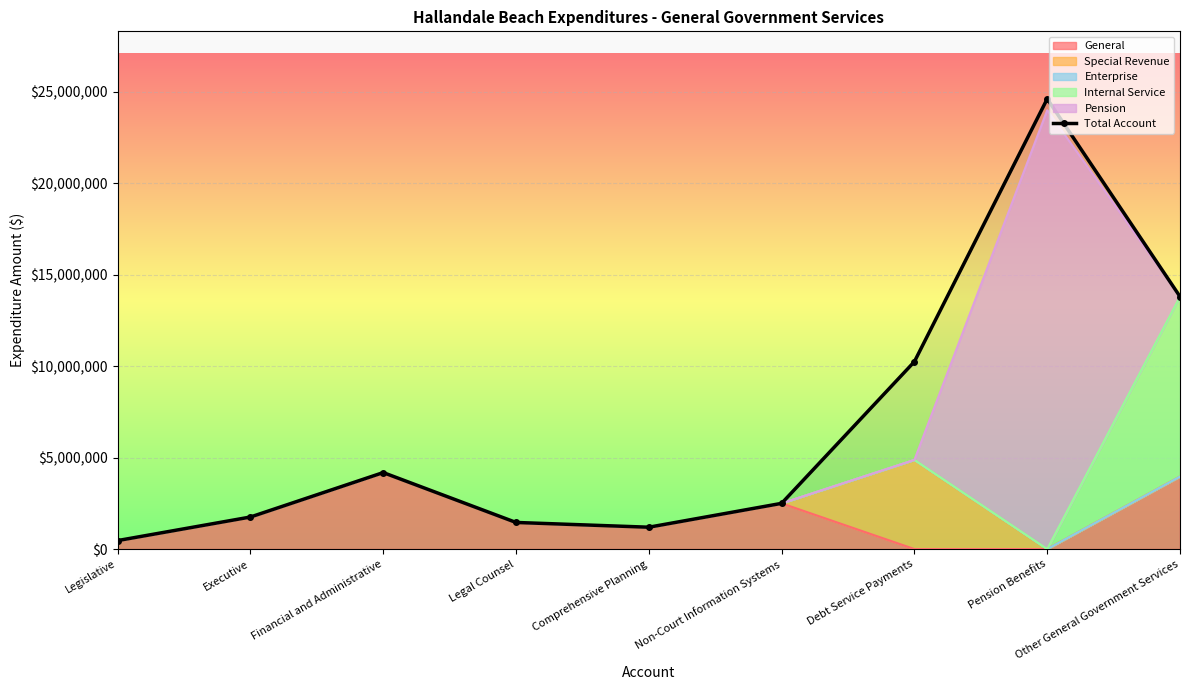

How many lines are shown in the chart?

1